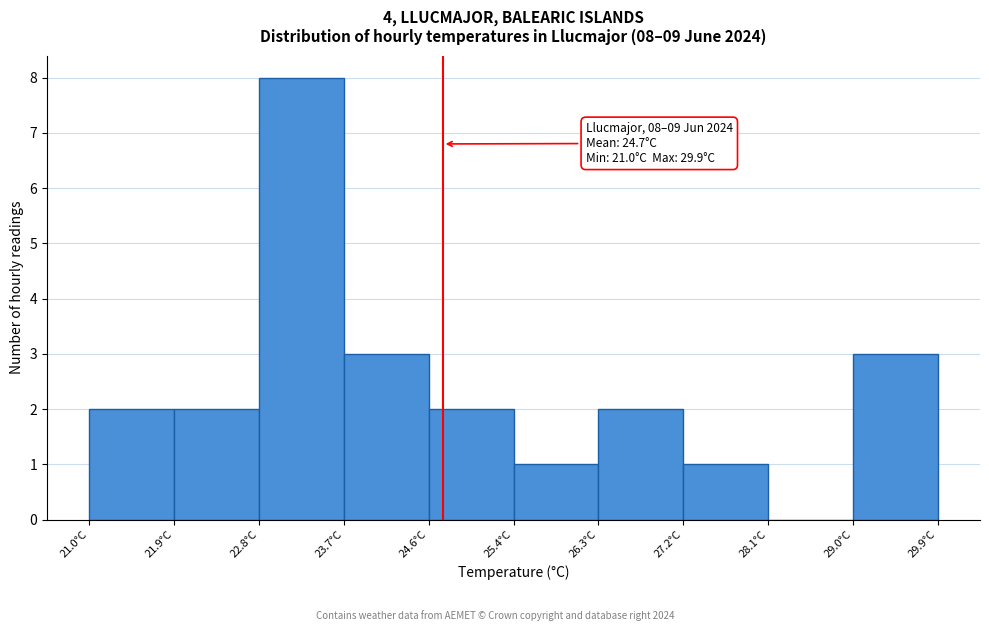

Over which range of the x-axis is the bar tallest?

22.78 to 23.67